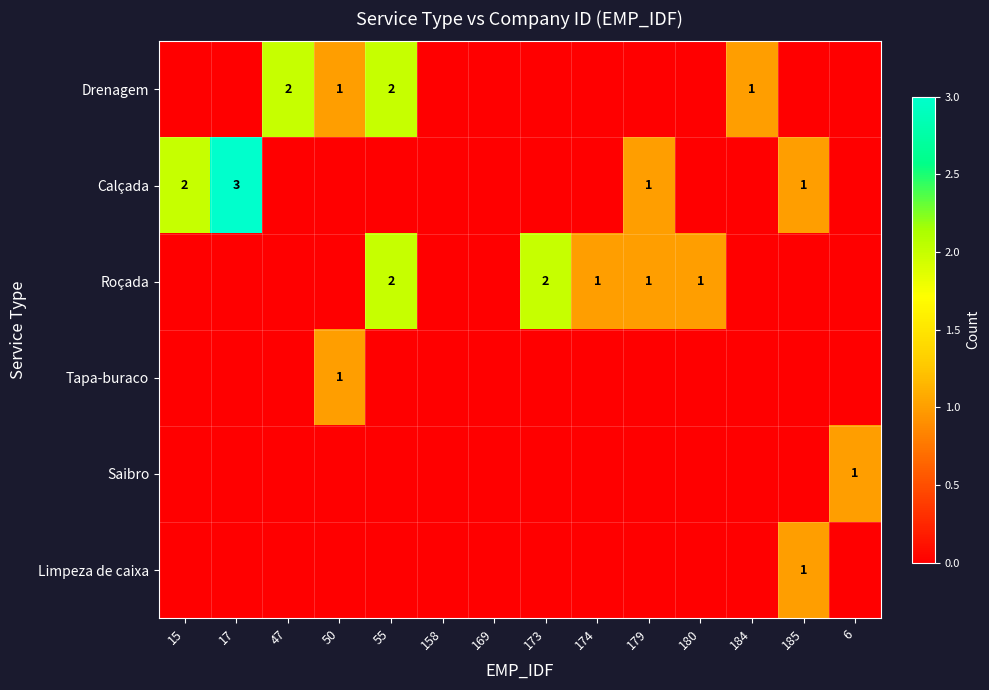

True or false: Calçada has a value of 3 at 17.

True